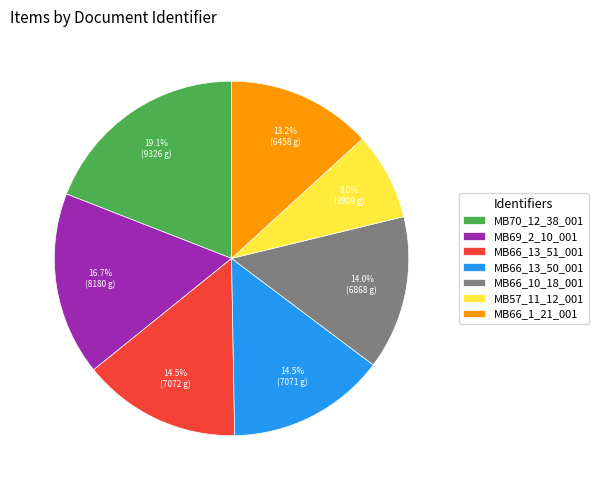

To the nearest percent, what is the combined percentage of MB66_10_18_001 and MB70_12_38_001?

33%